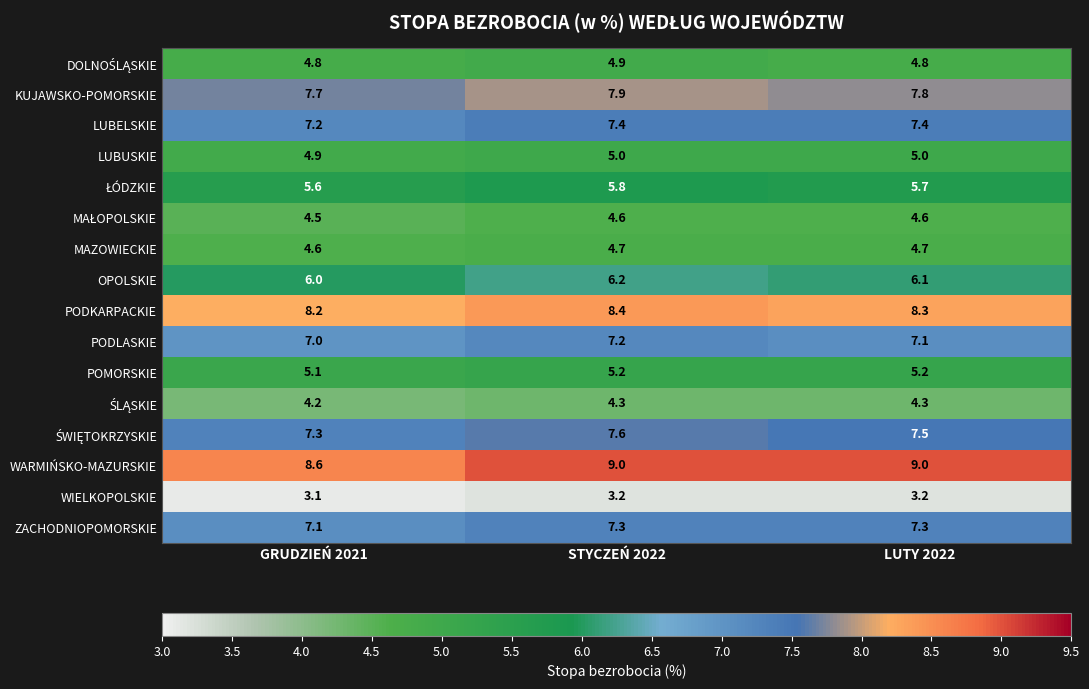

Which series has the widest spread of values?

WARMIŃSKO-MAZURSKIE